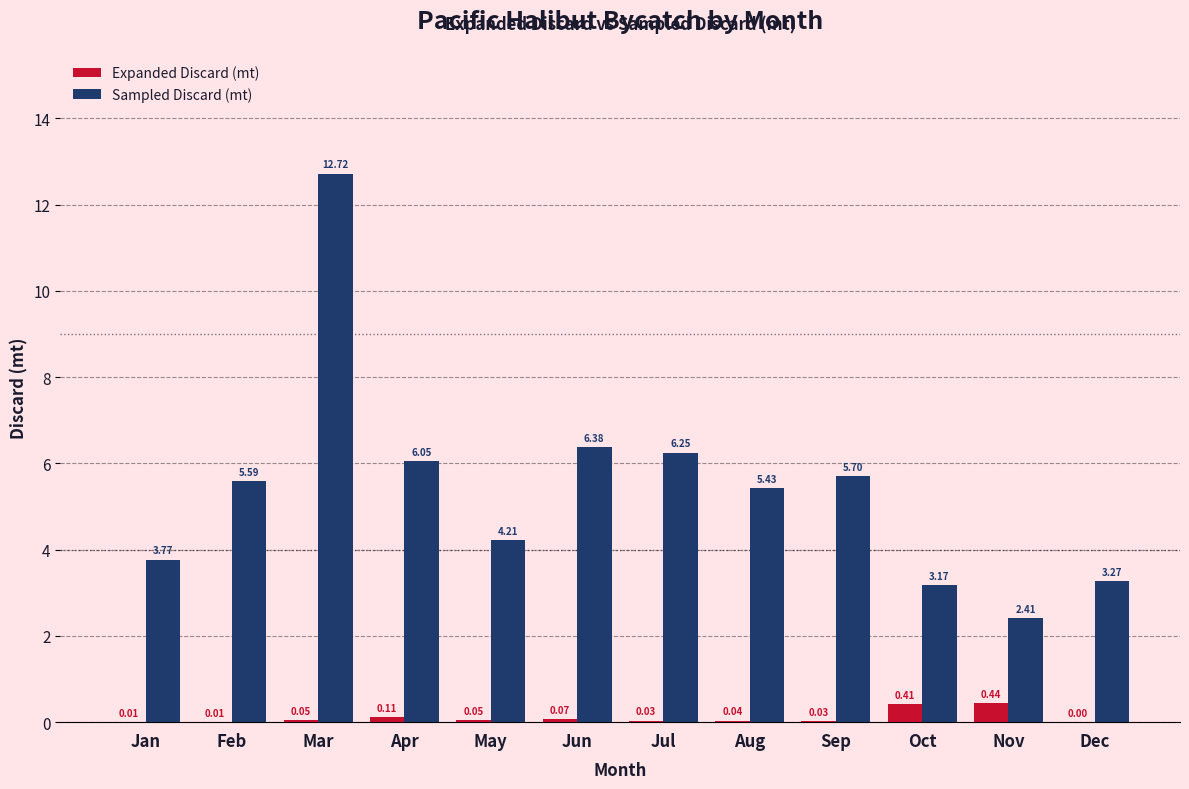

What is the total value across all series at Aug?

5.5